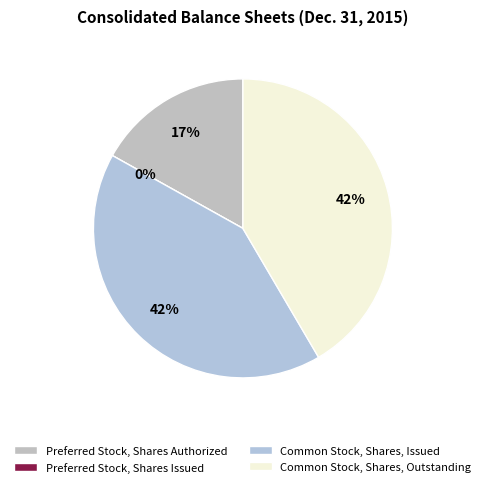

Which category has the smallest portion of the pie?

Preferred Stock, Shares Issued